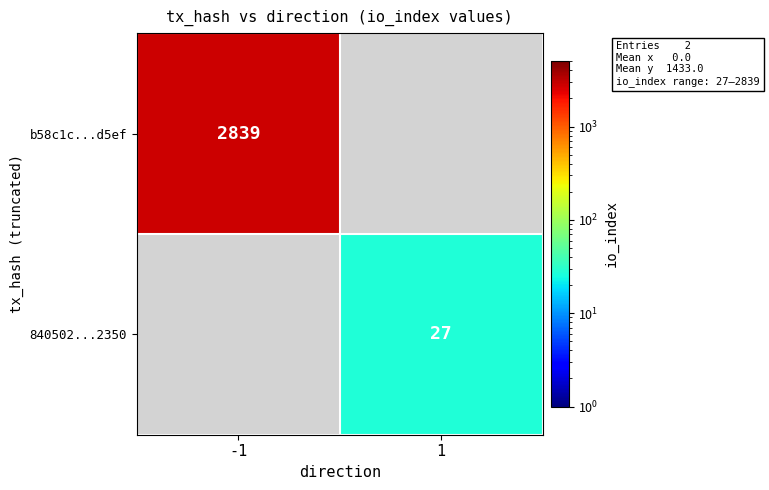

True or false: b58c1c...d5ef has a value of 2839 at -1.

True